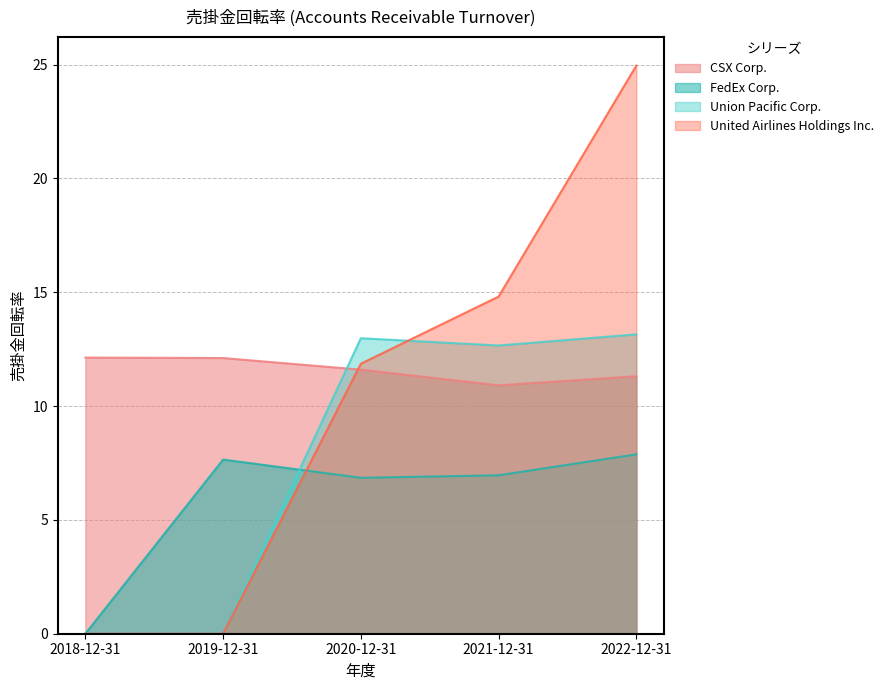

Reading left to right, extract all data points from this chart.

CSX Corp.: 2018-12-31=12.1	2019-12-31=12.1	2020-12-31=11.6	2021-12-31=10.9	2022-12-31=11.3
FedEx Corp.: 2018-12-31=0.0	2019-12-31=7.7	2020-12-31=6.8	2021-12-31=7.0	2022-12-31=7.9
Union Pacific Corp.: 2018-12-31=0.0	2019-12-31=0.0	2020-12-31=13.0	2021-12-31=12.7	2022-12-31=13.2
United Airlines Holdings Inc.: 2018-12-31=0.0	2019-12-31=0.0	2020-12-31=11.9	2021-12-31=14.8	2022-12-31=25.0